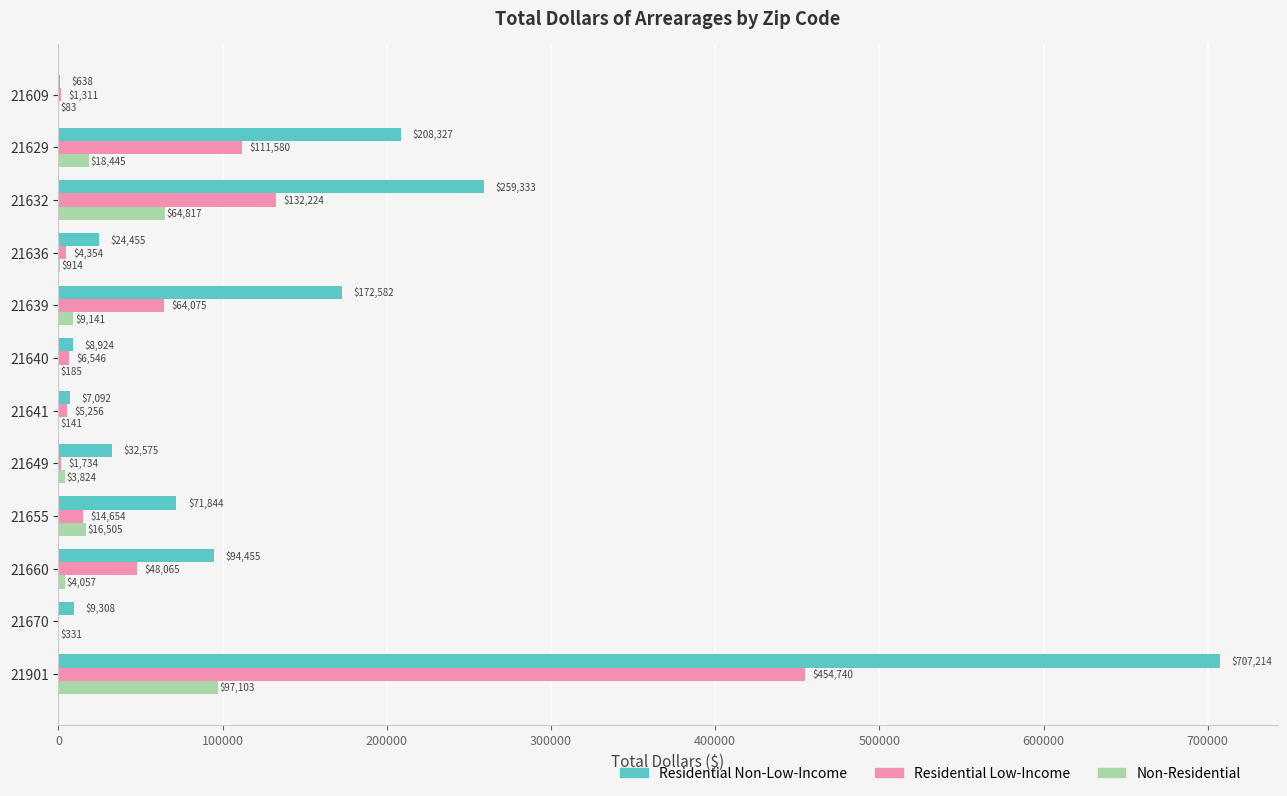

At which label does Residential Low-Income reach its peak?

21901